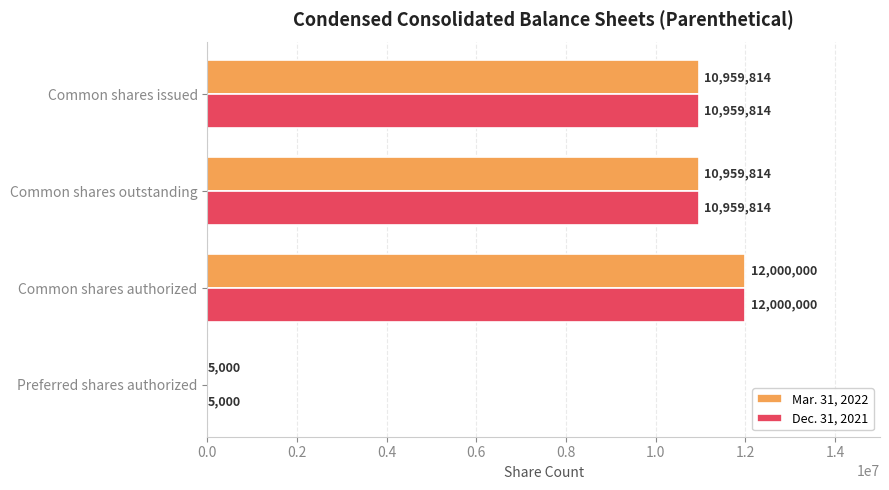

Is it true that Mar. 31, 2022 equals 14766217 at Common shares issued?

False